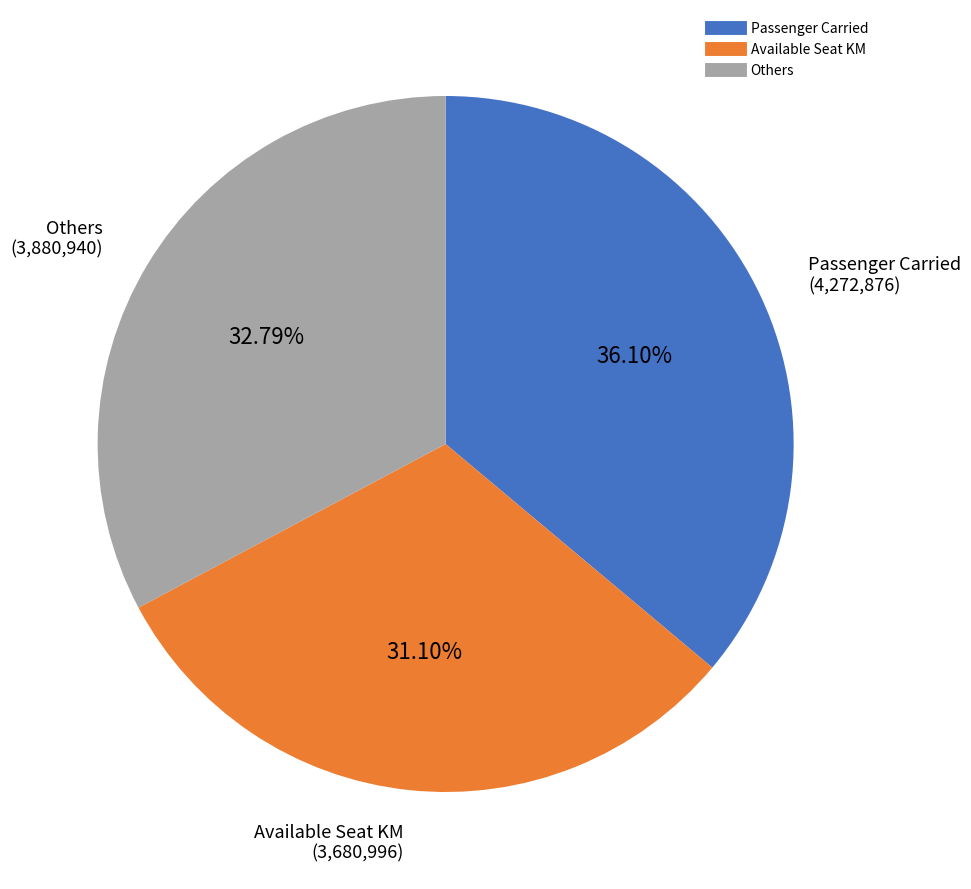

Is there a majority slice in this chart?

No